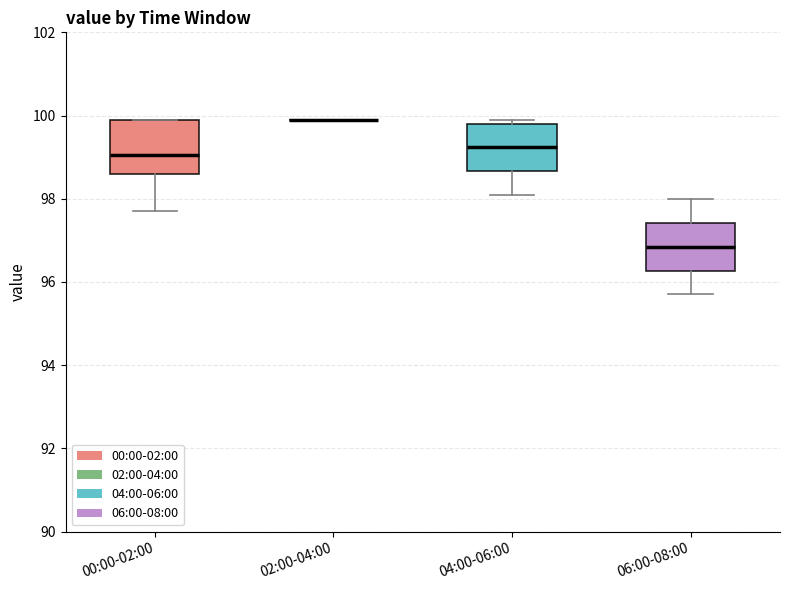

Where does the median line of the box for 04:00-06:00 sit on the y-axis? The values are not printed on the chart, so give them approximately, as read against the axis.

99.2